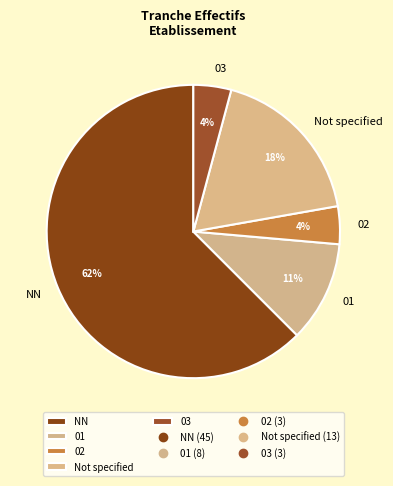

How many segments does this pie chart have?

5